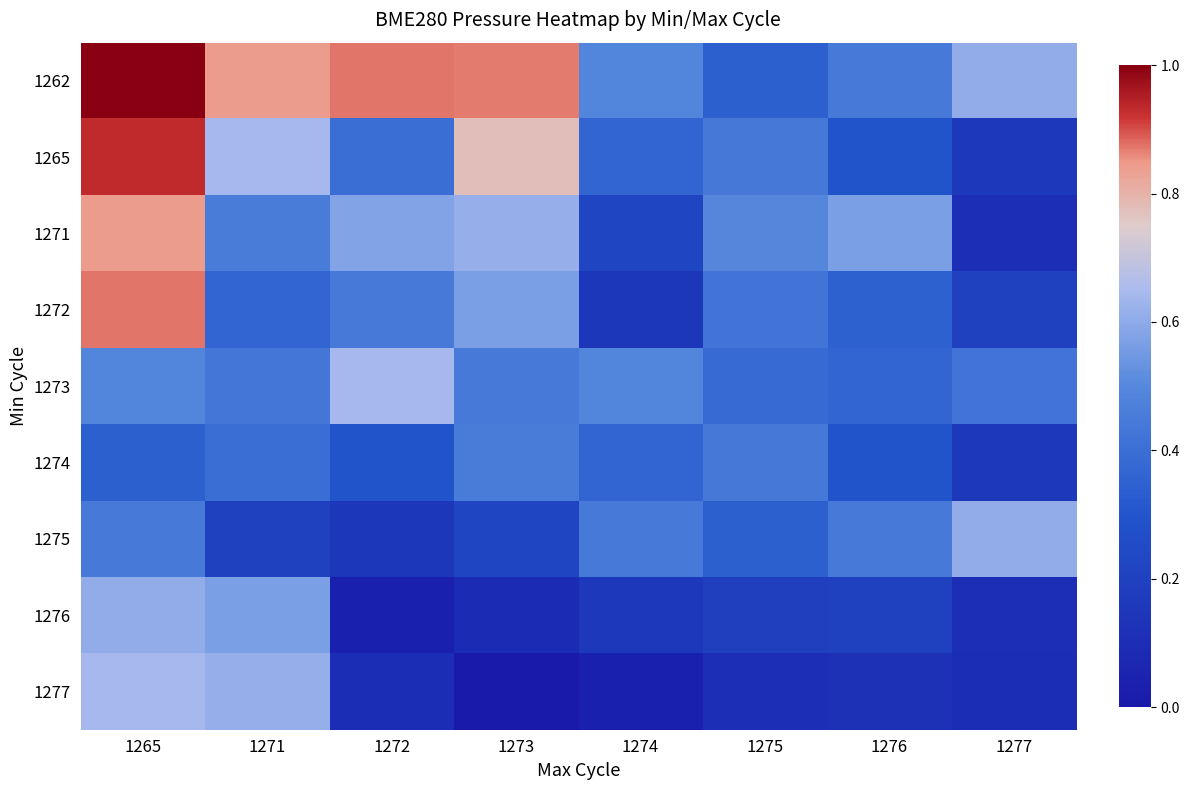

At how many categories does at least one series exceed 0?

8